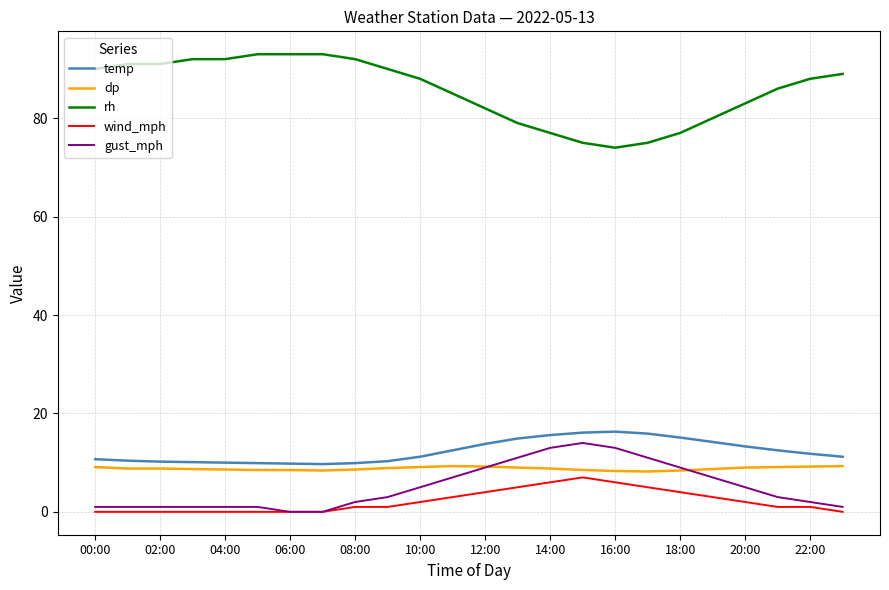

What is the difference between the maximum and minimum values in the wind_mph series?

7.0